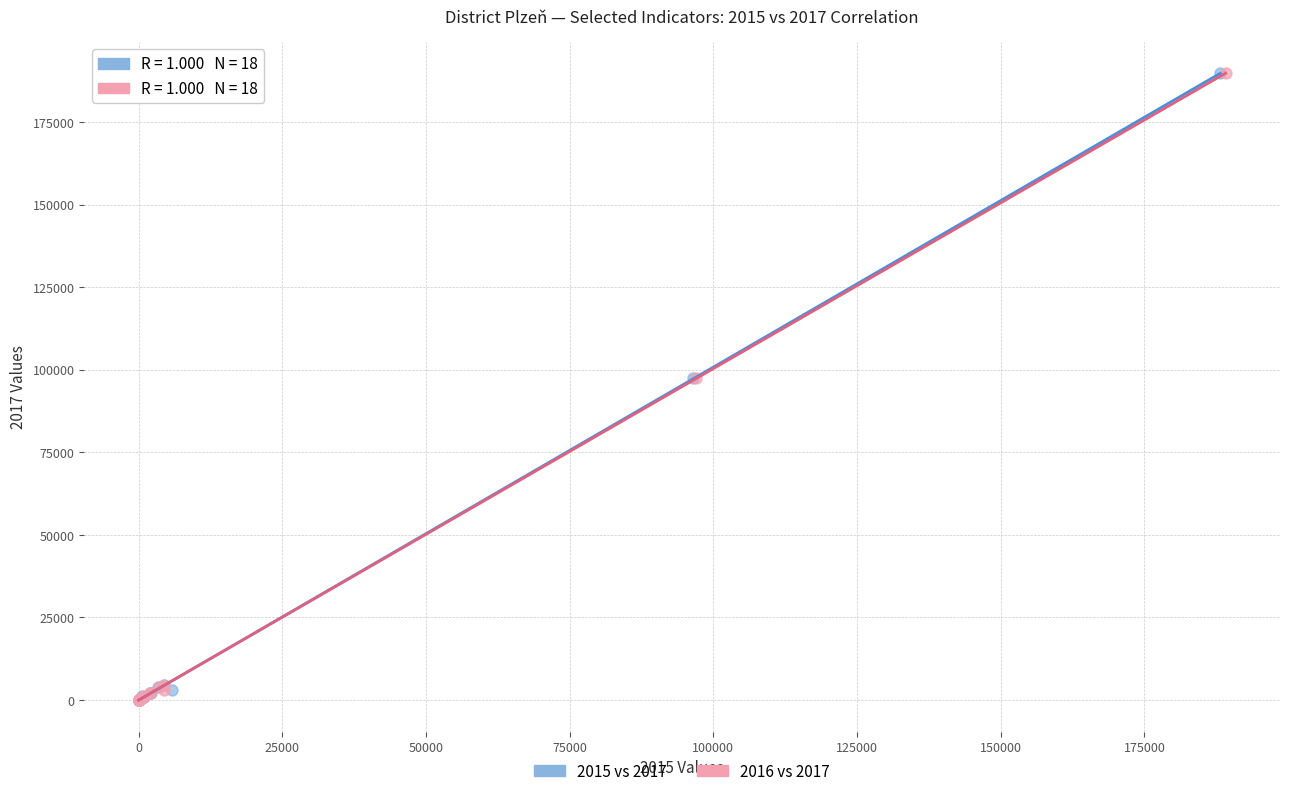

What are all the series names shown in the legend?

2015 vs 2017, 2016 vs 2017